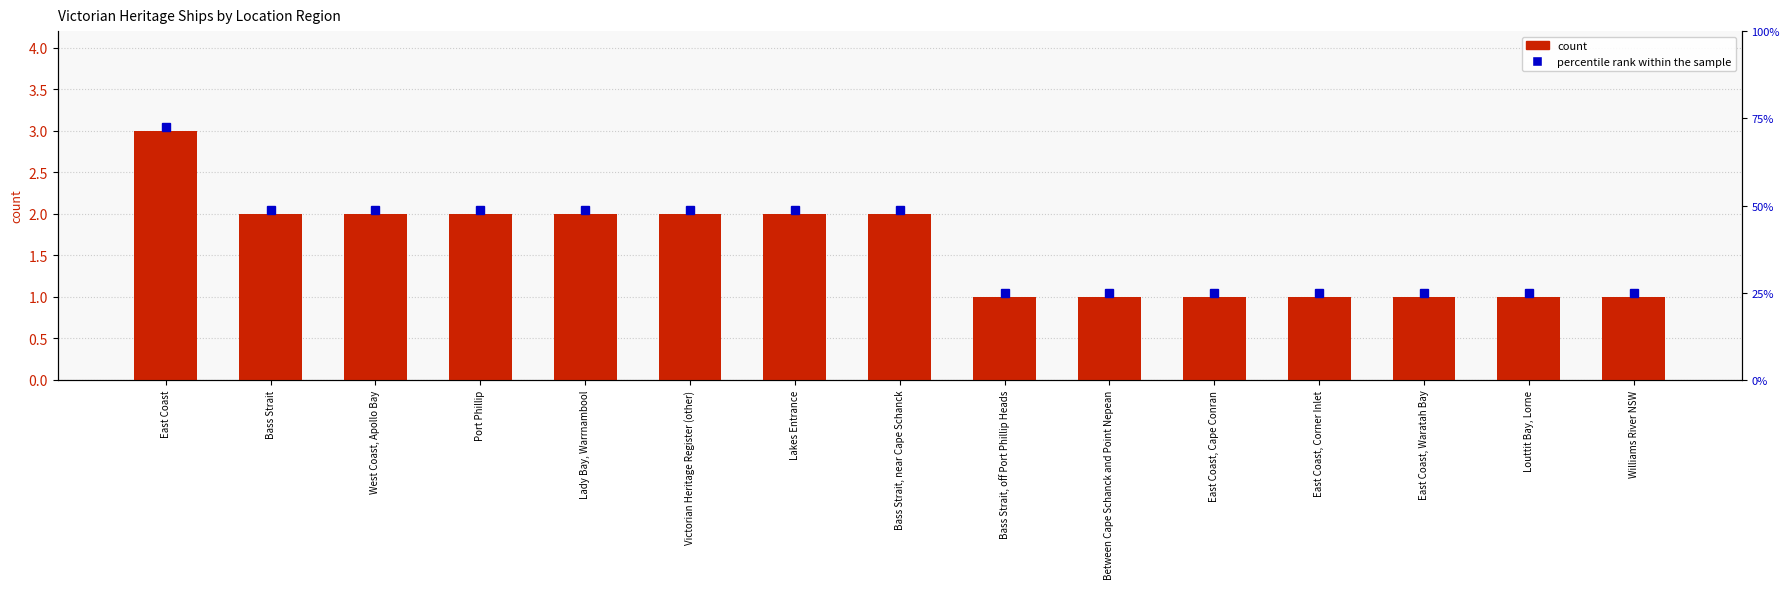

Does the chart contain any negative values?

No